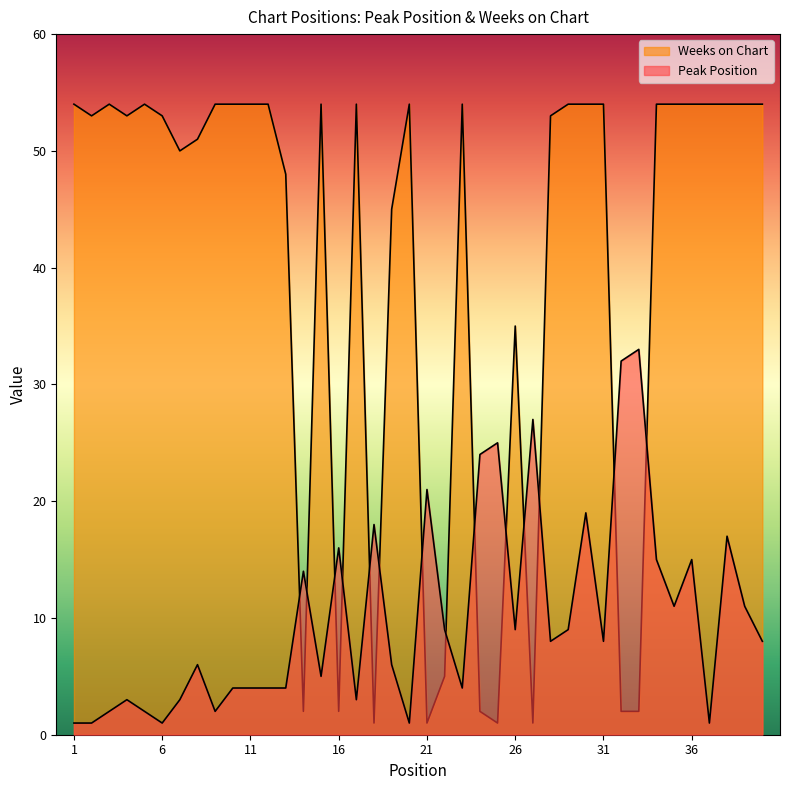

Between 15 and 22, which series saw the biggest shift?

Weeks on Chart